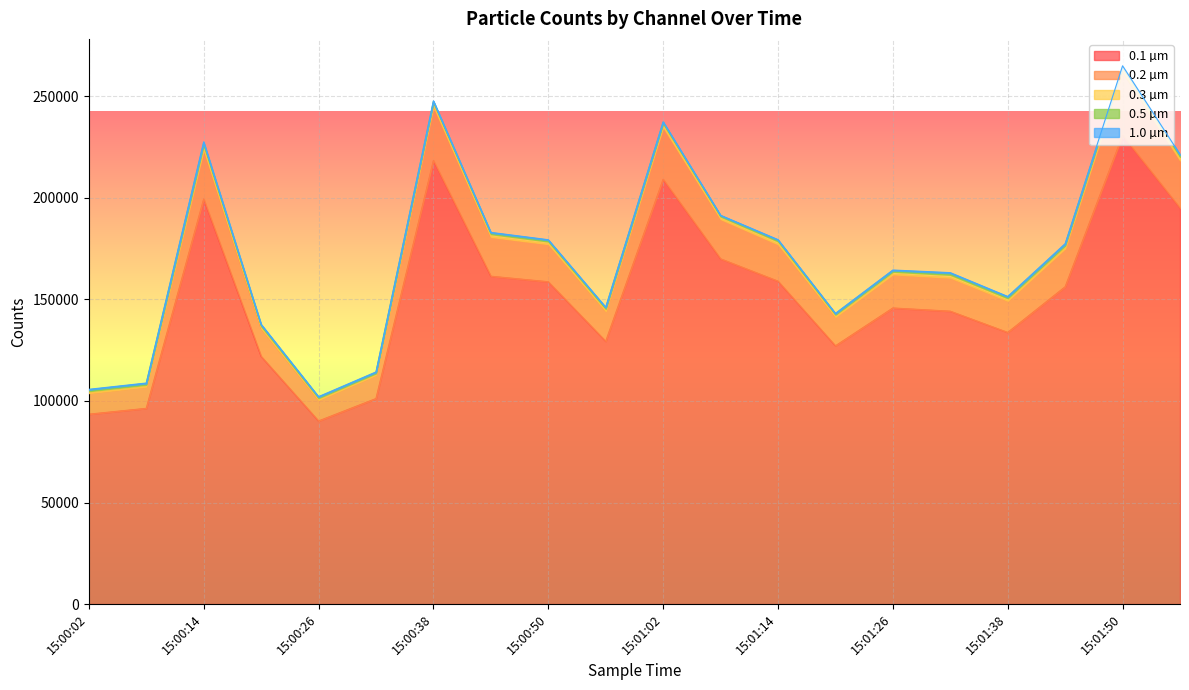

How many interior local peaks does the 0.1 µm series have?

5